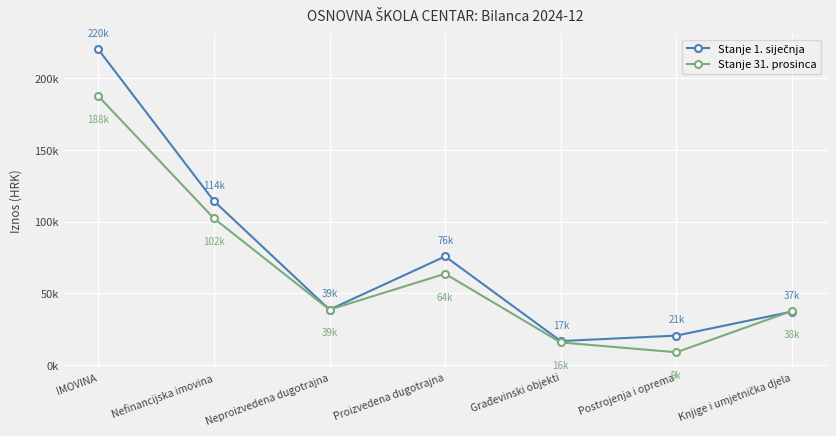

Is the value of Stanje 1. siječnja at Knjige i umjetnička djela greater than the value of Stanje 31. prosinca at Građevinski objekti?

Yes